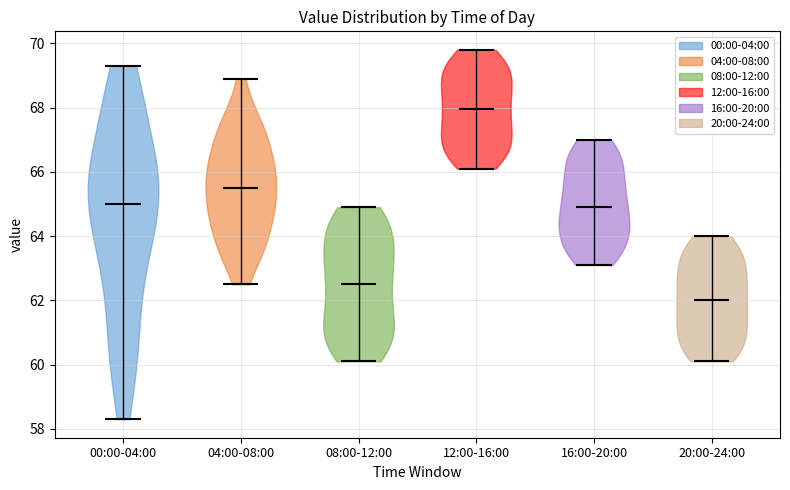

Reading left to right, read every violin against the y-axis: where its median line is, and the lowest and highest points it reaches. The values are not printed on the chart, so give them approximately, as read against the axis.

00:00-04:00: median line 65.0, lowest point 58.4, highest point 69.4
04:00-08:00: median line 65.6, lowest point 62.6, highest point 69.0
08:00-12:00: median line 62.6, lowest point 60.2, highest point 65.0
12:00-16:00: median line 68.0, lowest point 66.2, highest point 69.8
16:00-20:00: median line 65.0, lowest point 63.2, highest point 67.0
20:00-24:00: median line 62.0, lowest point 60.2, highest point 64.0